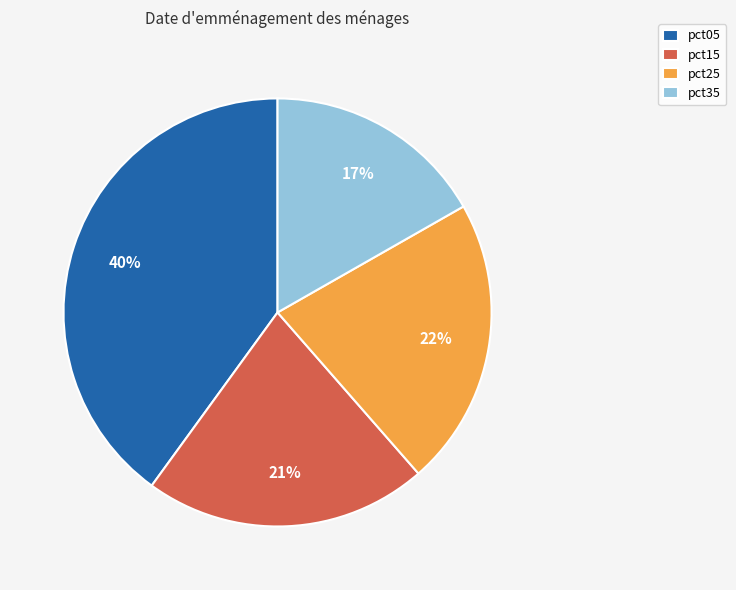

Is there any slice that represents more than half of the pie?

No